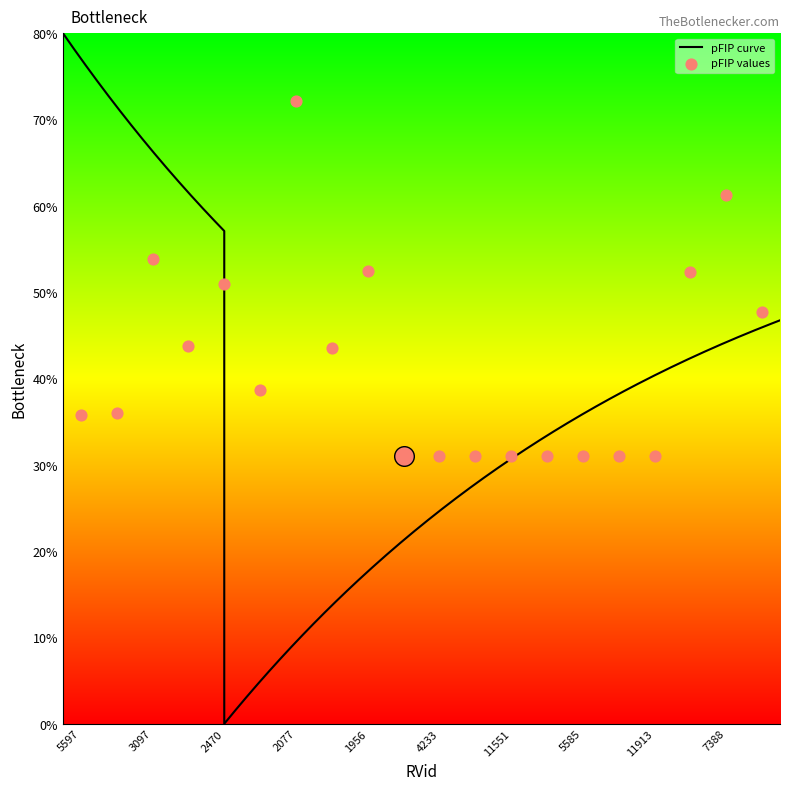

What is the change in value from 2470 to 11911?

-2.0